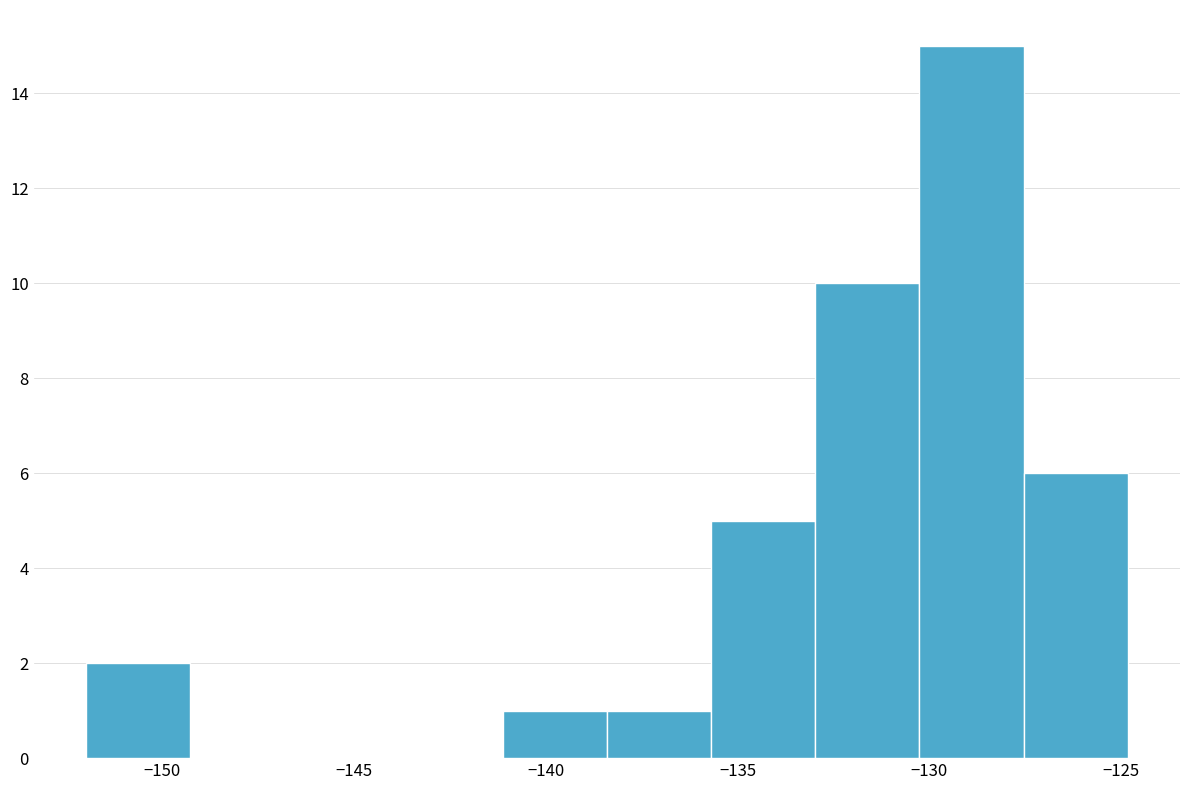

Reading left to right, list every bar in this chart as the range it spans on the x-axis followed by its height. Neither the bar edges nor the heights are printed on the chart, so give them approximately, as read against the axes.

-152.0 to -149.5: 2
-149.5 to -146.5: 0
-146.5 to -144.0: 0
-144.0 to -141.0: 0
-141.0 to -138.5: 1
-138.5 to -135.5: 1
-135.5 to -133.0: 5
-133.0 to -130.5: 10
-130.5 to -127.5: 15
-127.5 to -125.0: 6